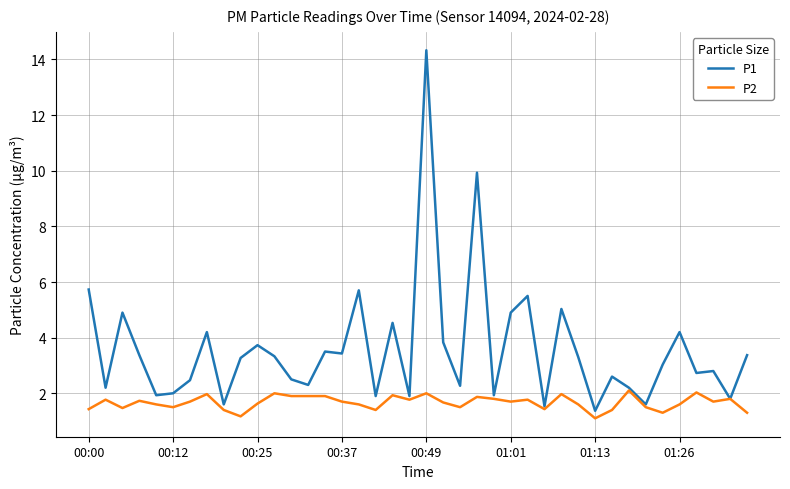

Which series has the largest range (max minus min)?

P1